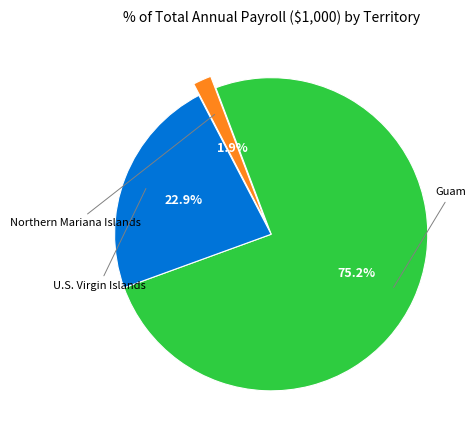

Is there any slice that represents more than half of the pie?

Yes